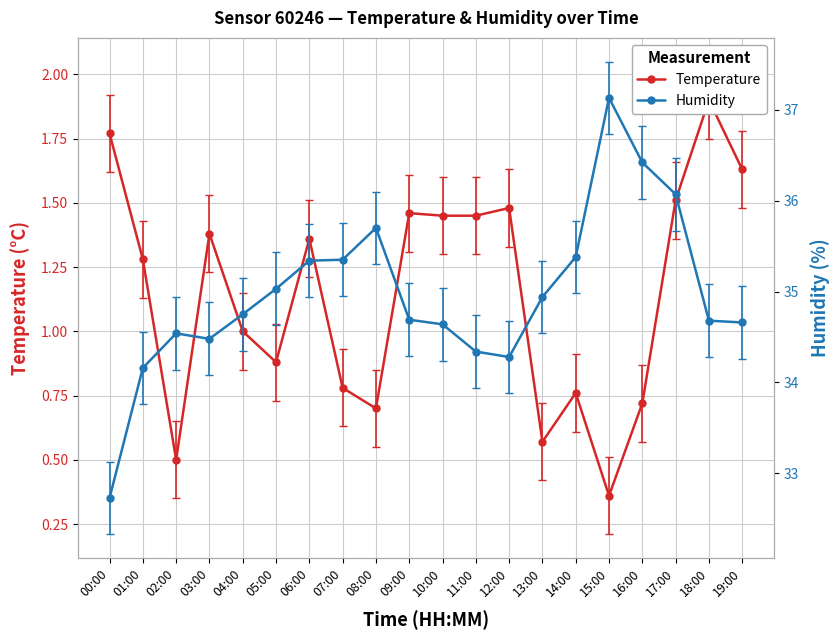

How many values in the Humidity series exceed 34?

19